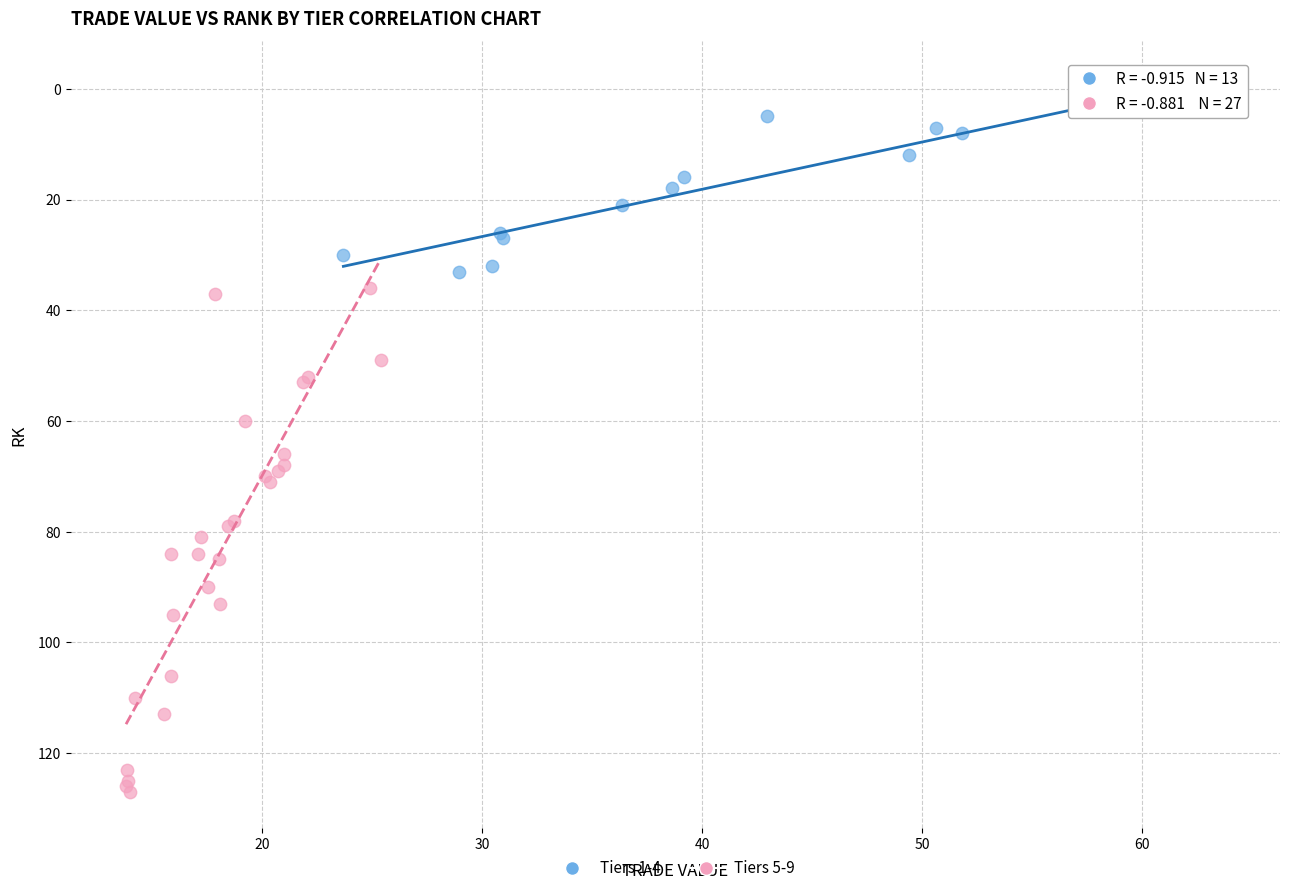

What are all the series names shown in the legend?

Tiers 1-4, Tiers 5-9